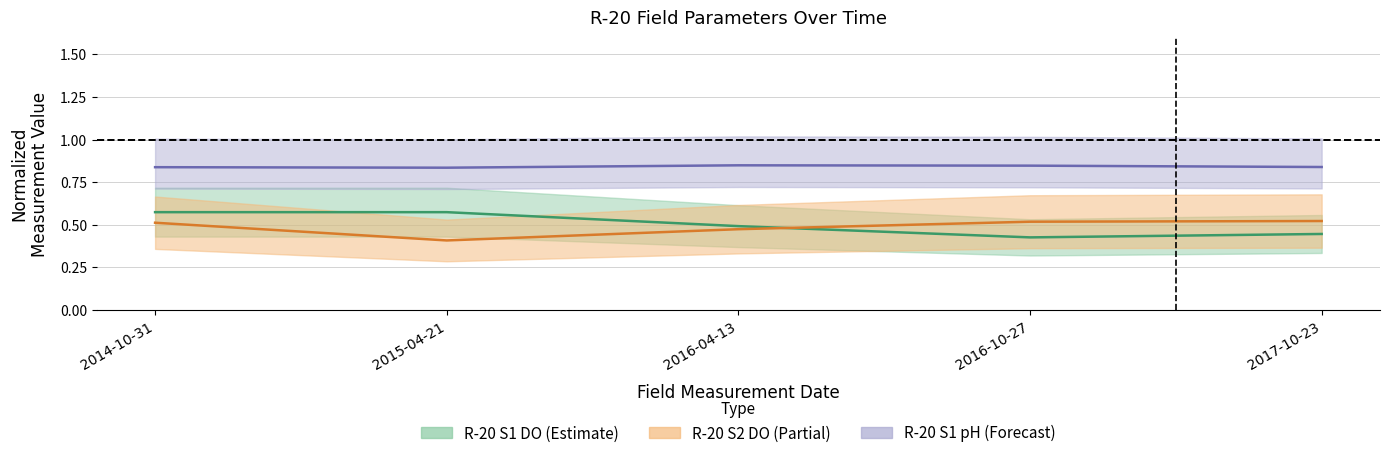

Which category has the lowest value across all series?

2015-04-21